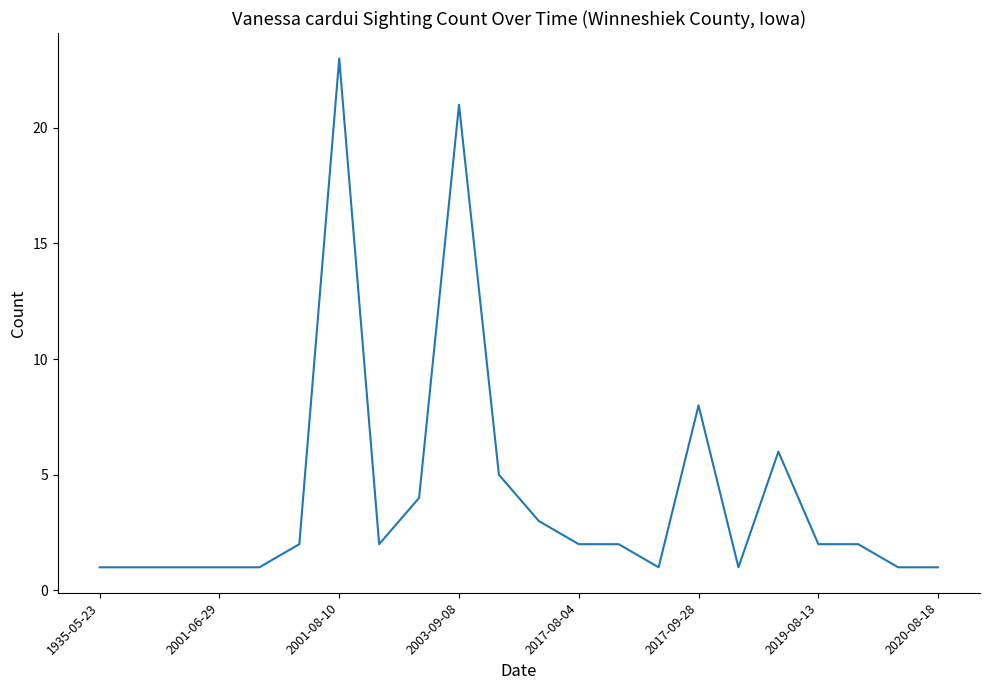

What is the difference between the maximum and minimum values?

22